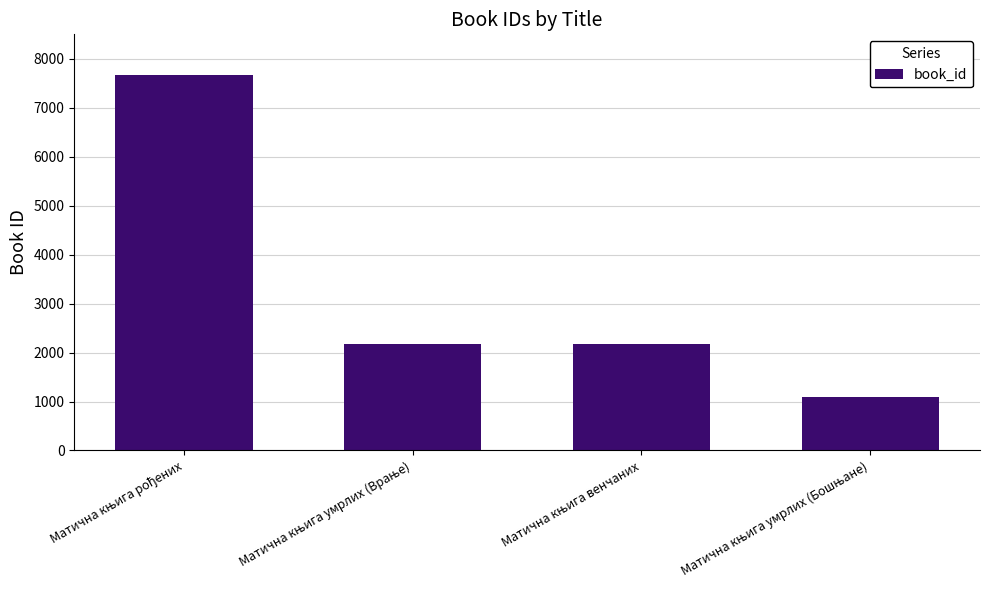

What is the value of the 1st bar from the left?

7672